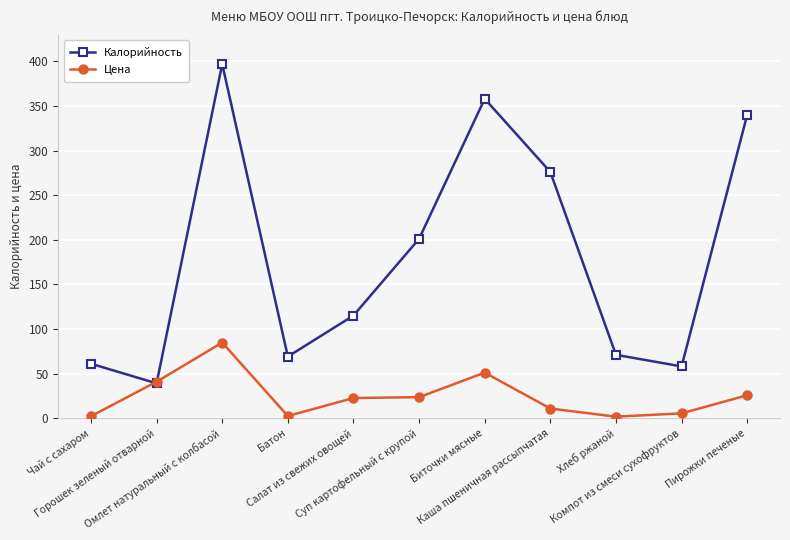

Where does the Цена series first go above 22?

Горошек зеленый отварной